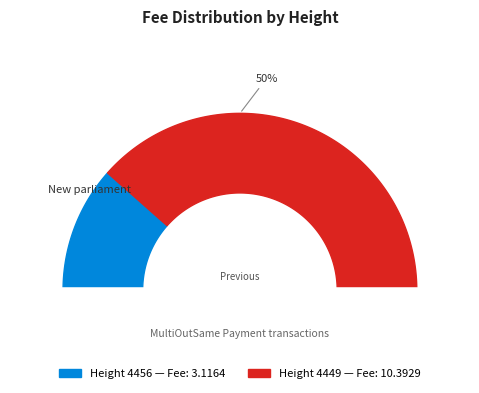

How many slices are in this pie chart?

2